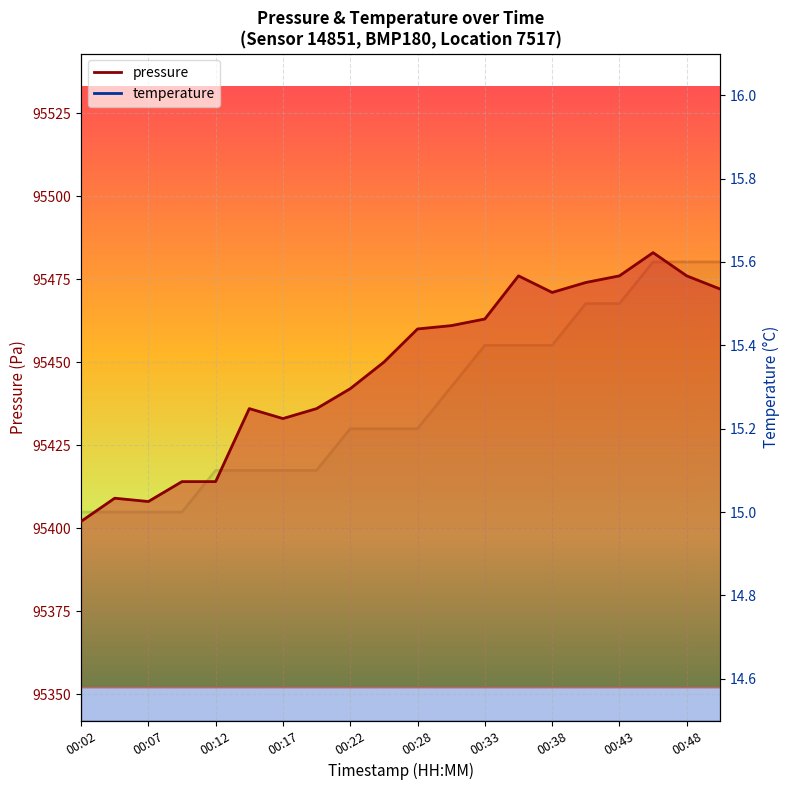

Which series changed the most between 00:19 and 00:36?

pressure